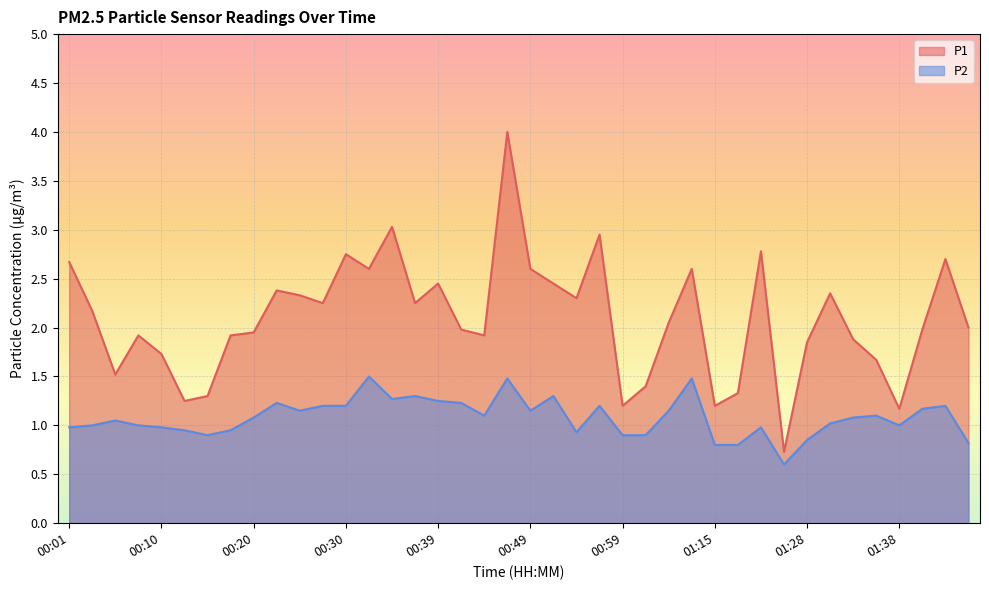

What is the spread (max minus min) of values at 00:08?

0.9